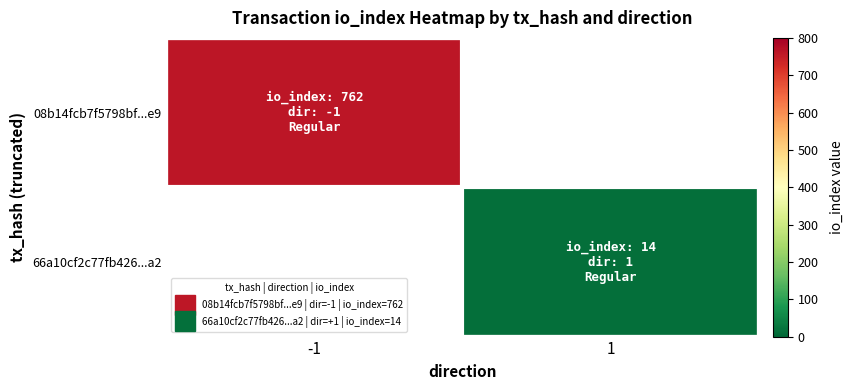

The 08b14fcb7f5798bf...e9 series shows 1119.8 at -1. True or false?

False